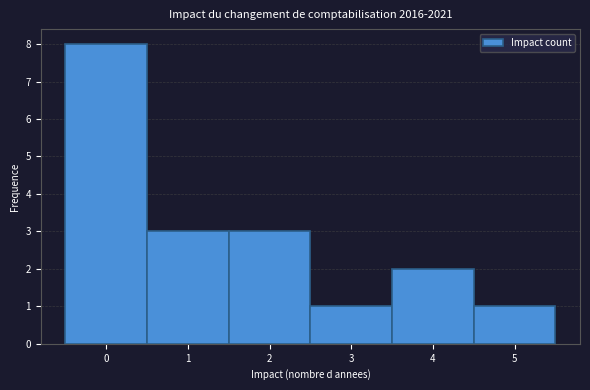

Over which range of the x-axis is the bar tallest?

-0.5 to 0.5